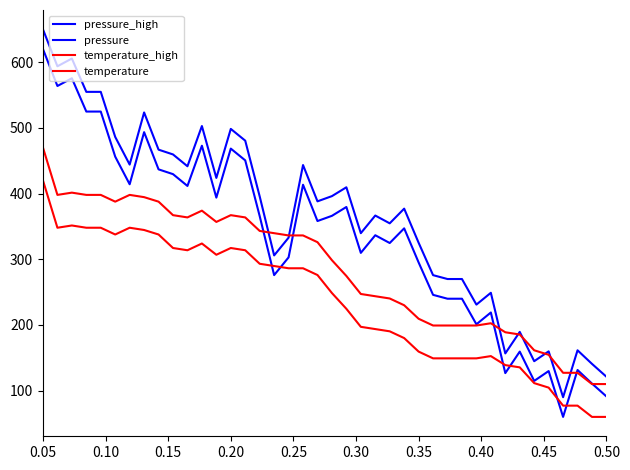

How many series are shown in this chart?

4